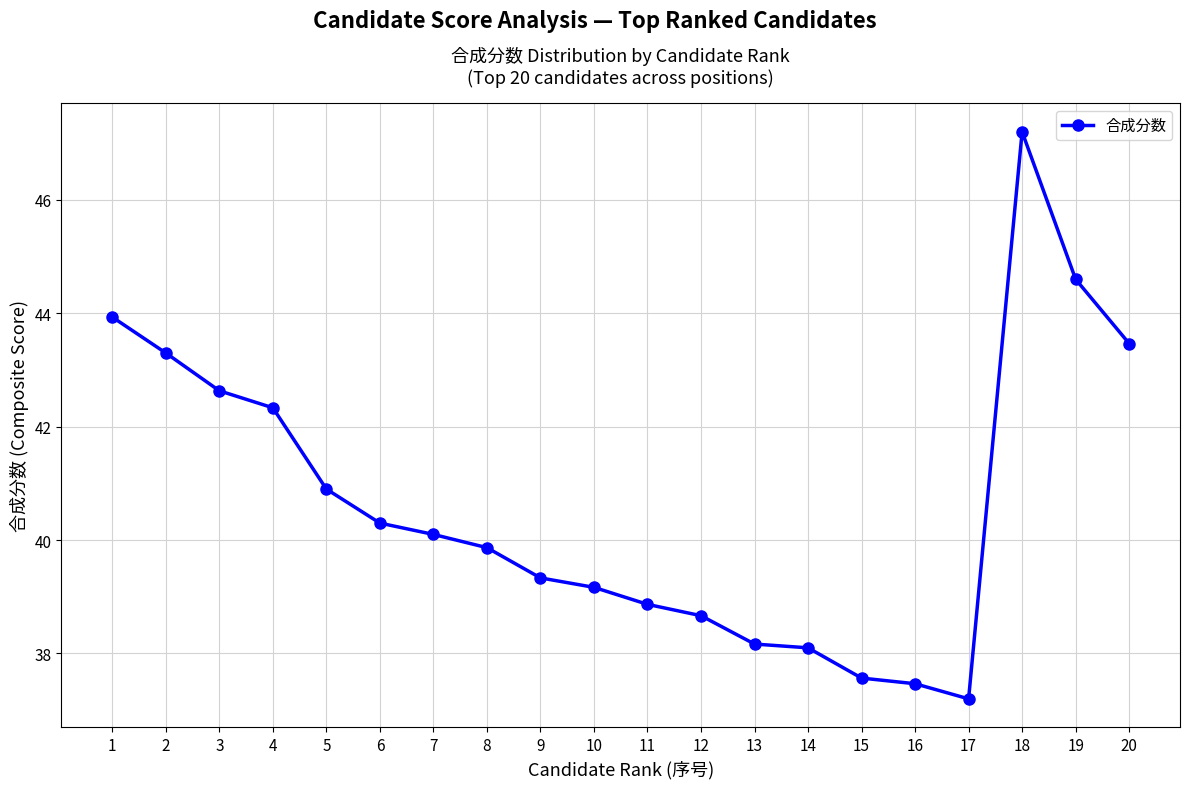

What is the minimum value shown in the chart?

37.2